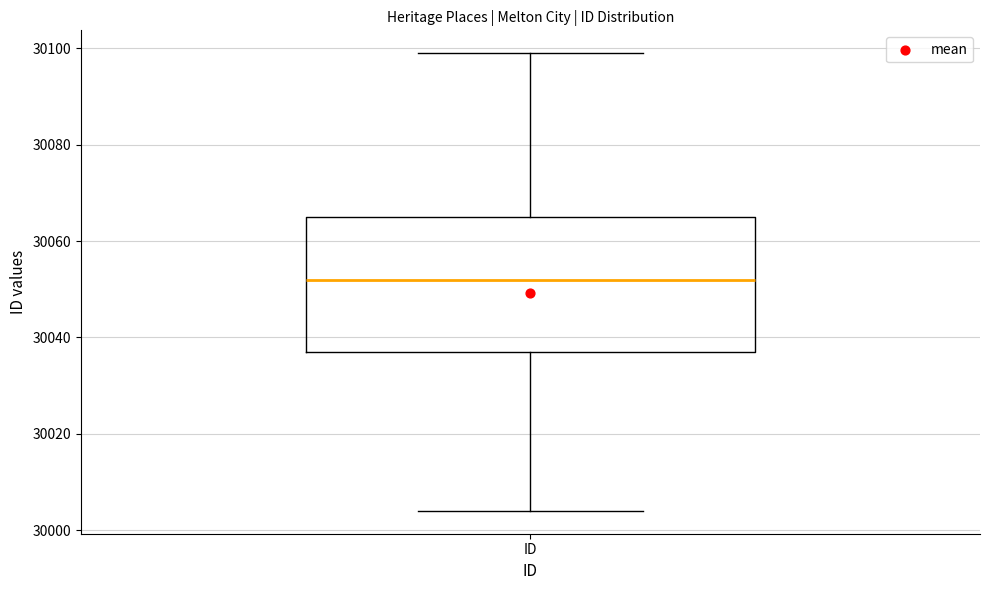

Transcribe this box plot: give where the median line is, the range the box spans, and where the two whiskers end, as read against the y-axis. The values are not printed on the chart, so give them approximately, as read against the axis.

median 30052, box 30038 to 30066, whiskers 30004 to 30100